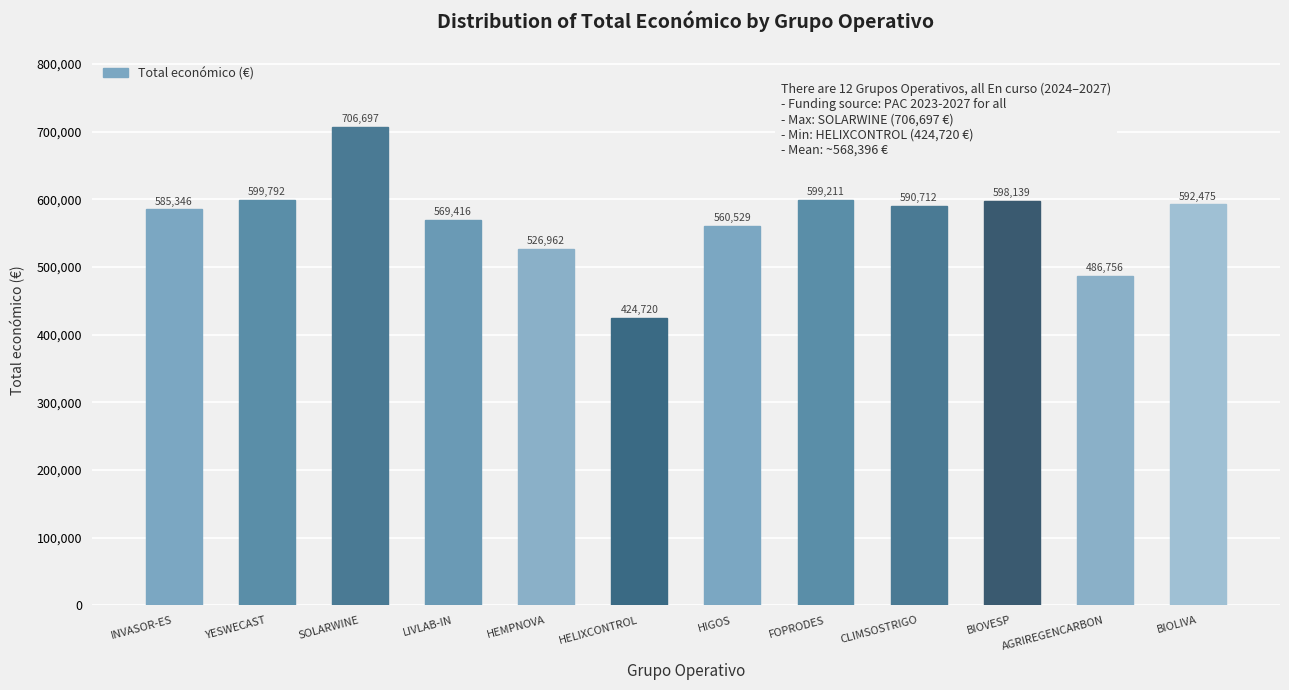

How many bars are there in total?

12